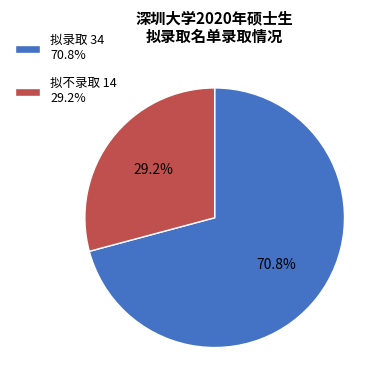

Does any single category account for the majority?

Yes